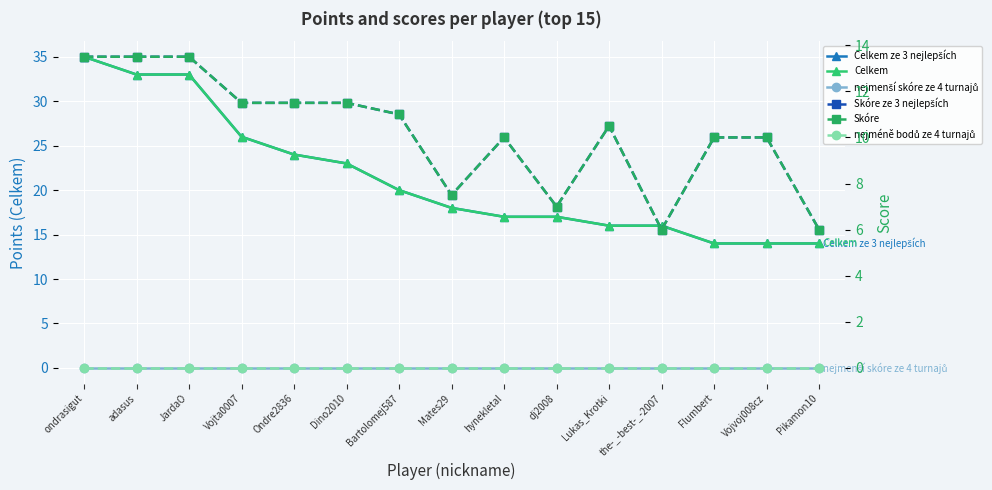

What are all the series names shown in the legend?

Celkem ze 3 nejlepších, Celkem, nejmenší skóre ze 4 turnajů, Skóre ze 3 nejlepších, Skóre, nejméně bodů ze 4 turnajů